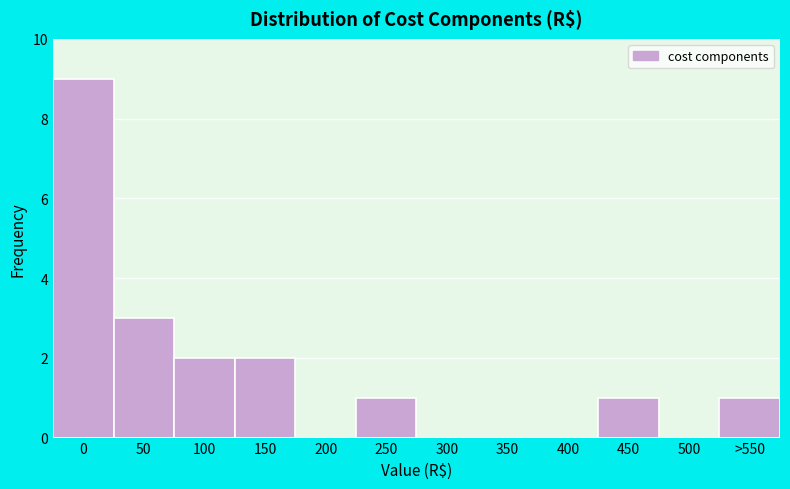

Reading right to left, what are all the values shown in this chart?

>550=1	500=0	450=1	400=0	350=0	300=0	250=1	200=0	150=2	100=2	50=3	0=9